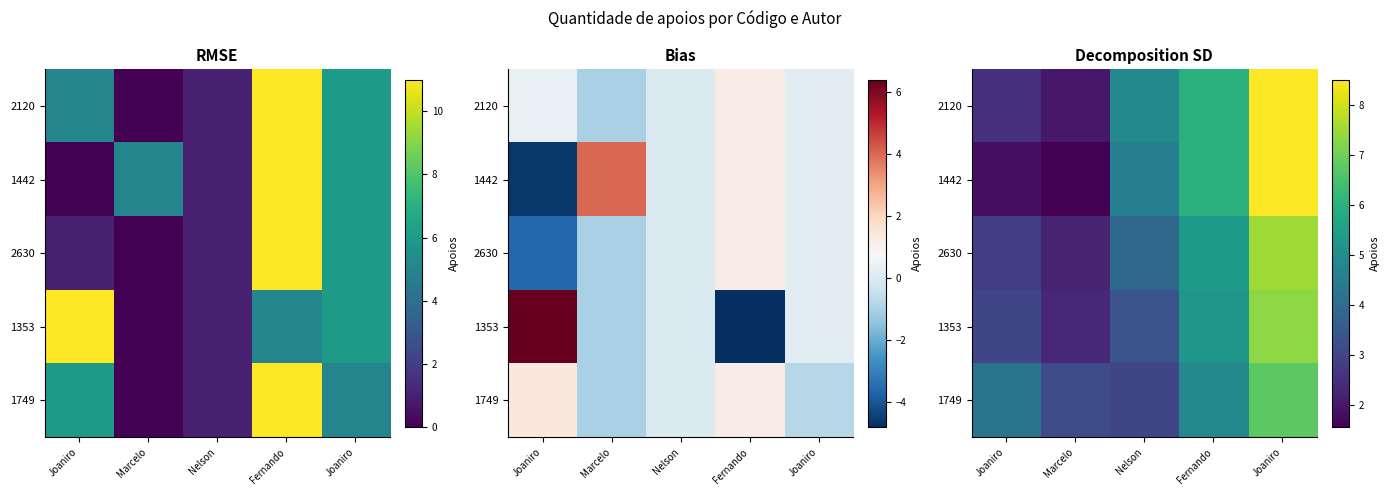

What is the sum of all 2120 values?

23.8